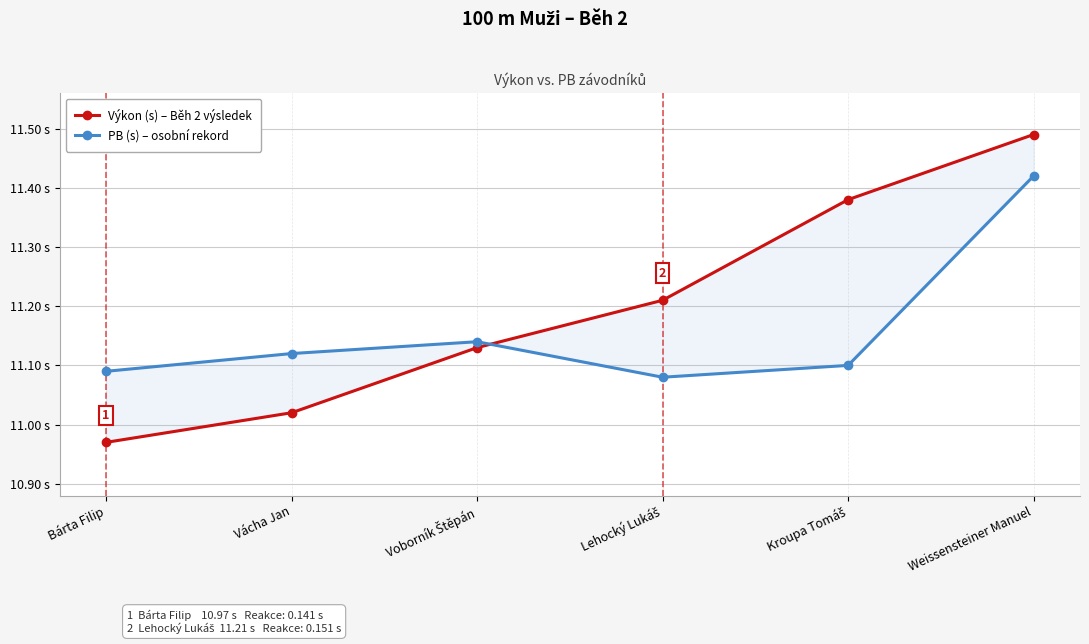

What is the sum of all PB (s) – osobní rekord values?

67.0